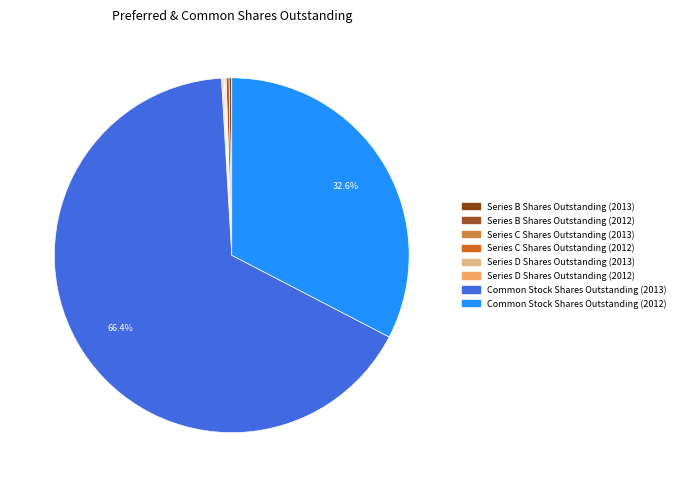

What is the change in value from Series B Shares Outstanding (2013) to Common Stock Shares Outstanding (2013)?

+350106174